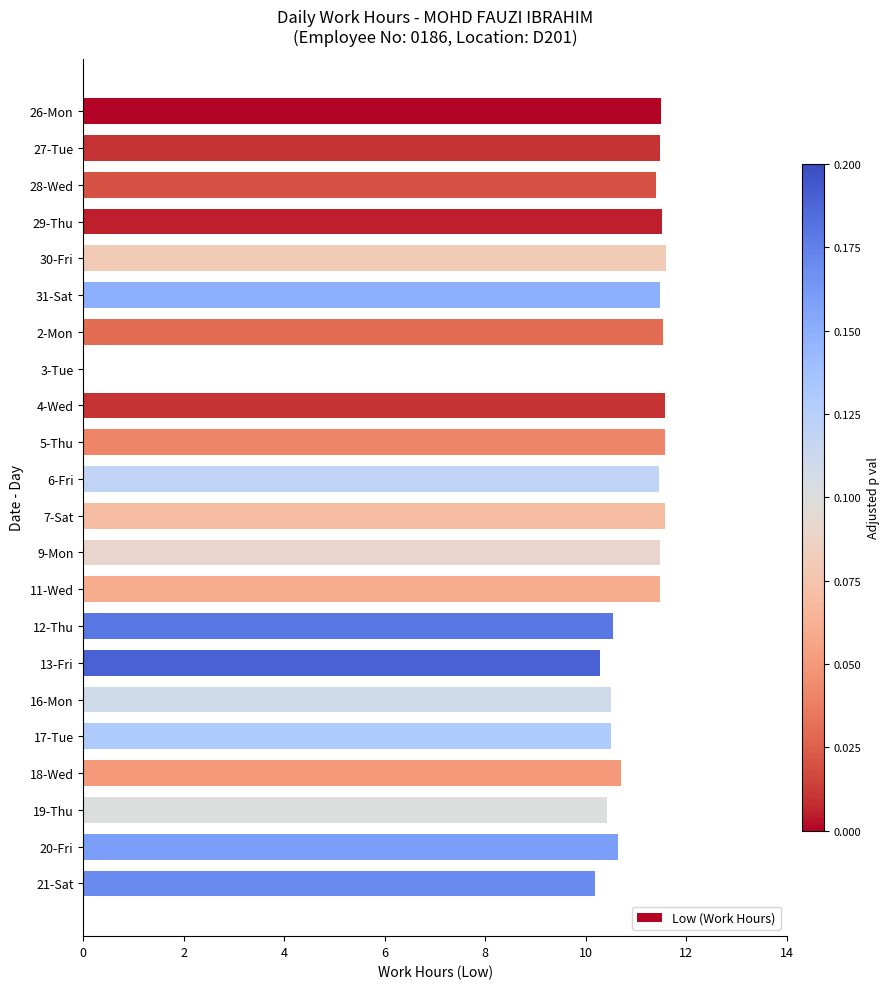

The chart shows a value of 11.5 at 6-Fri. True or false?

True